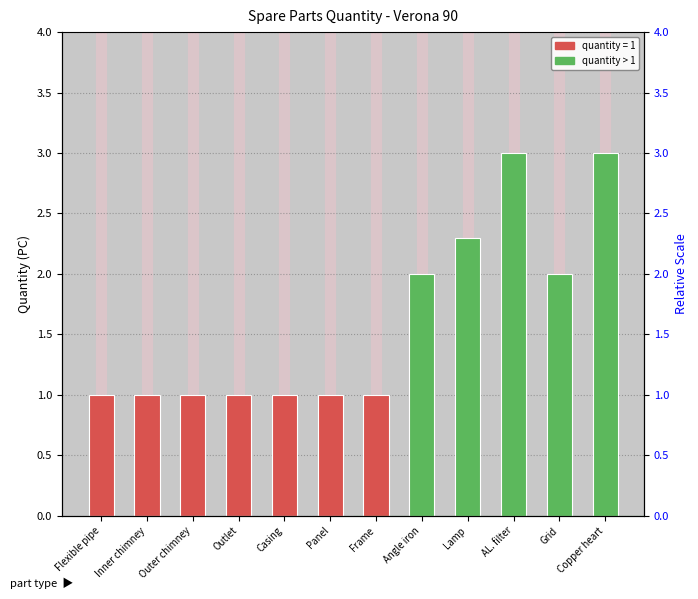

How many data points are above 1?

5